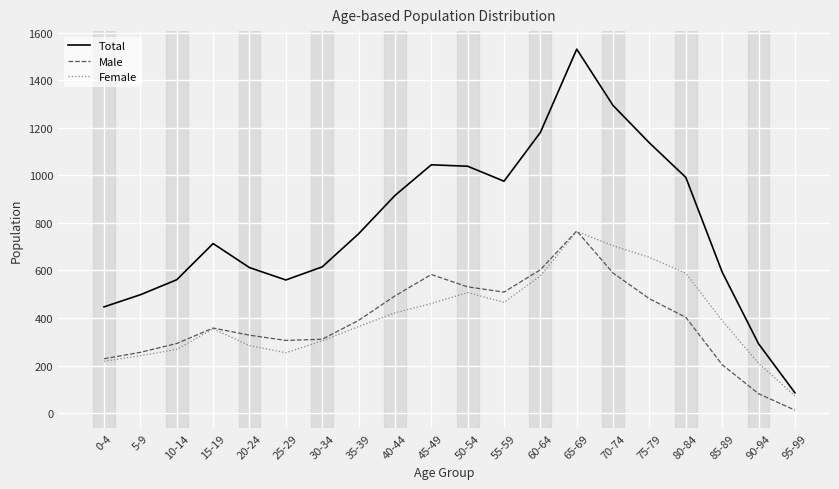

True or false: Female and Male intersect in this chart.

True